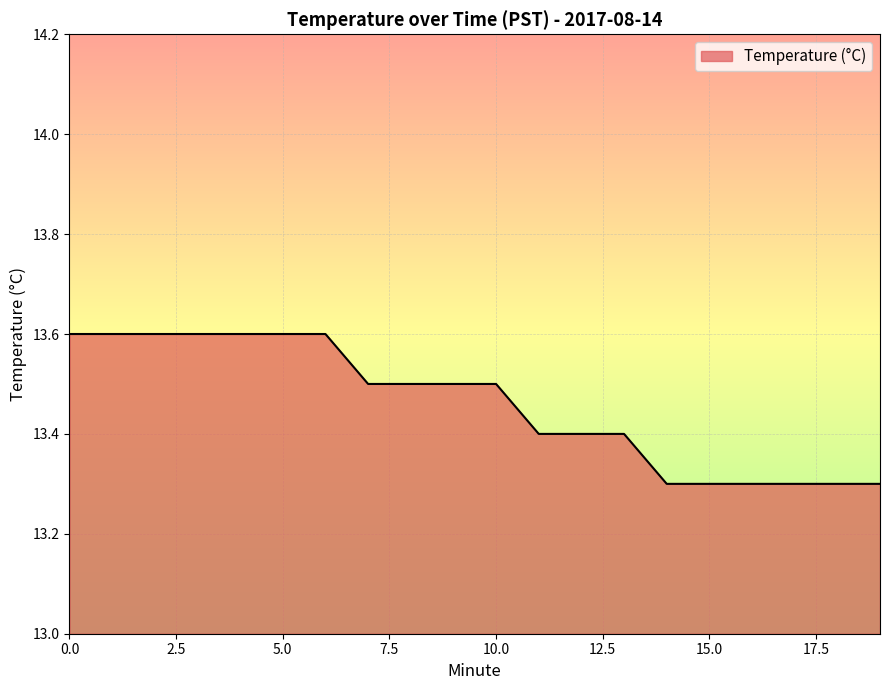

How many distinct data groups are displayed?

1